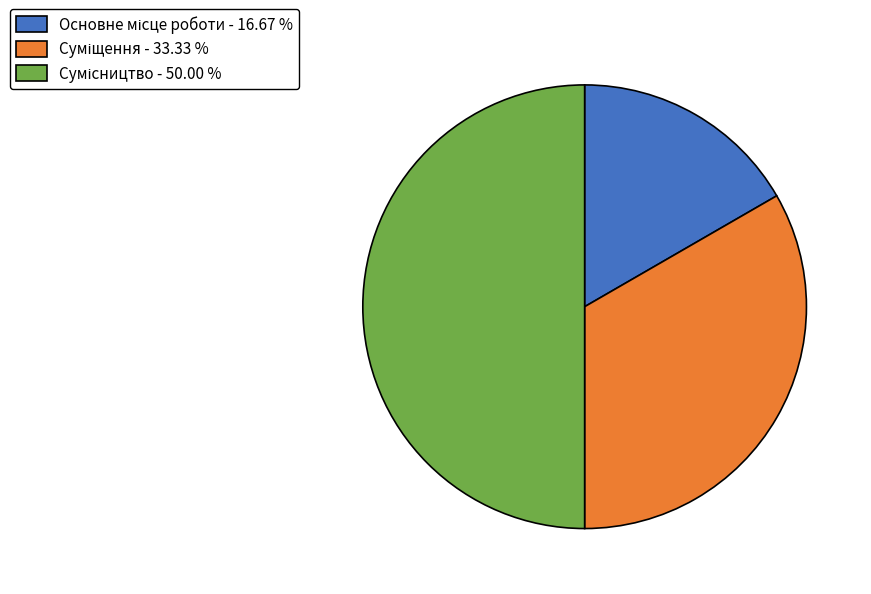

To the nearest percent, what portion does Основне місце роботи represent?

17%